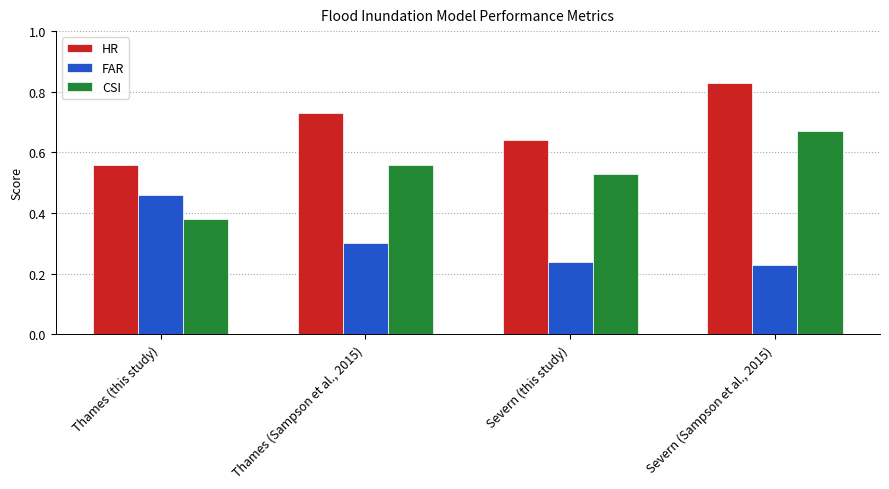

How many data points does each series have?

4